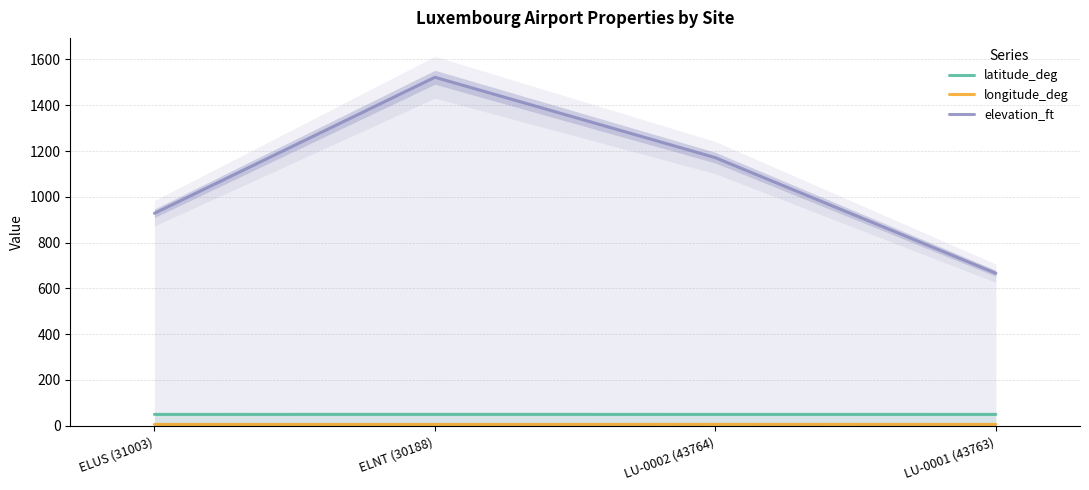

What is the value of the longitude_deg point at the 4th from the left?

6.1